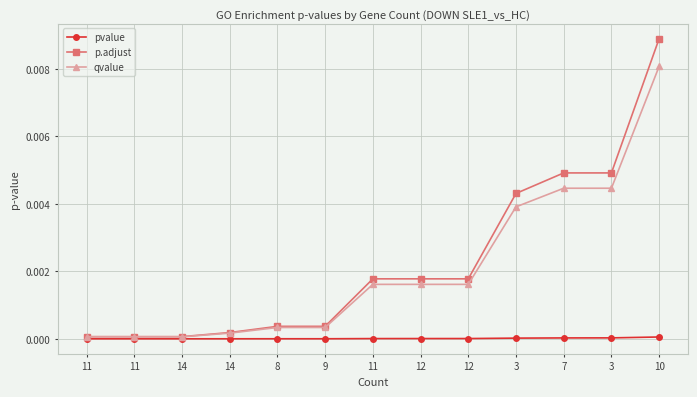

Which series has the largest total across all categories?

p.adjust